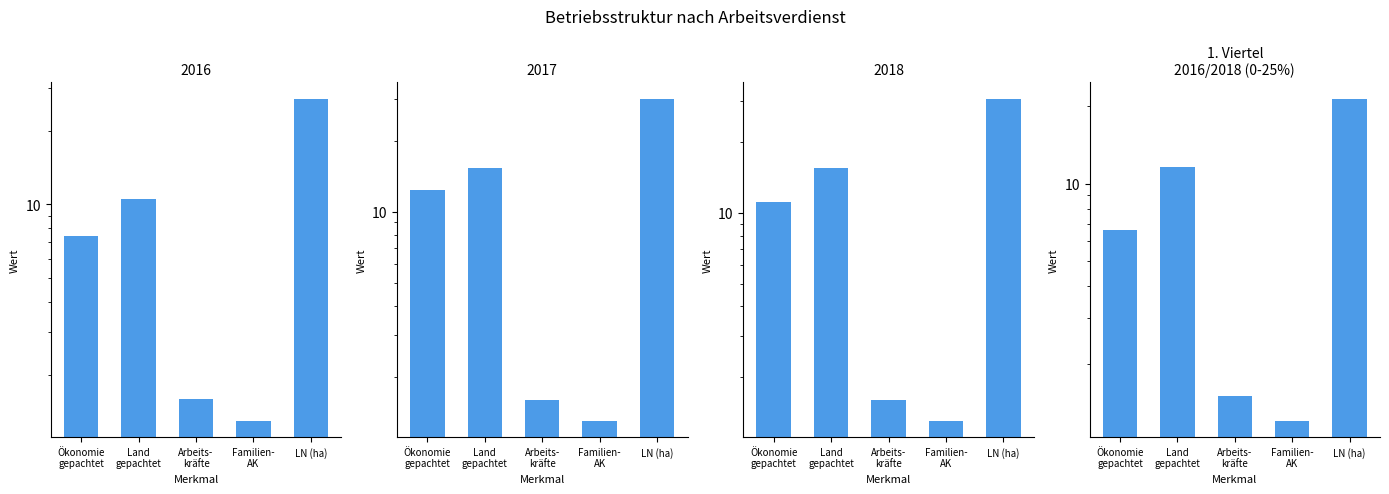

What is the average value?

8.5